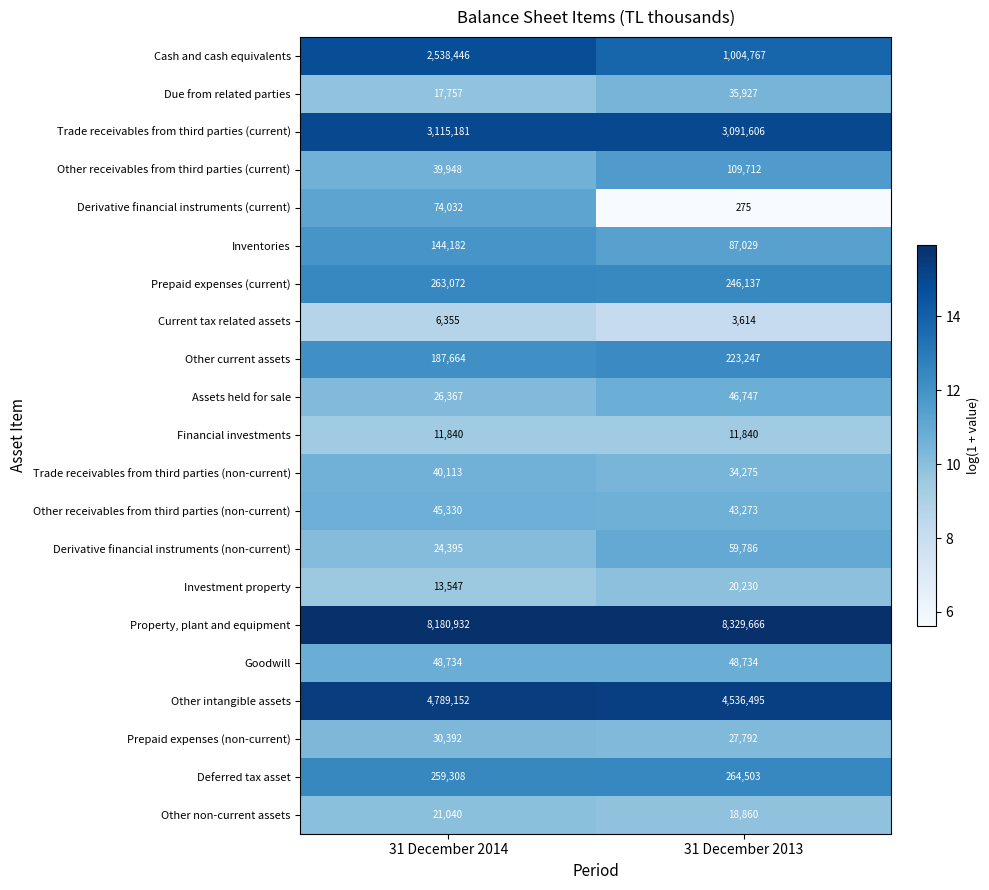

What is the maximum value shown in the chart?

8329666